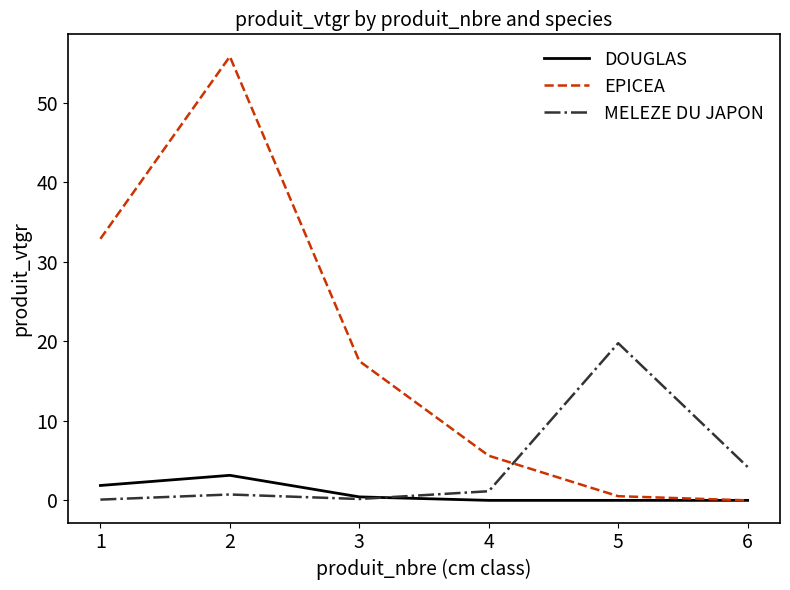

Between which two adjacent categories do MELEZE DU JAPON and EPICEA first intersect?

4 and 5